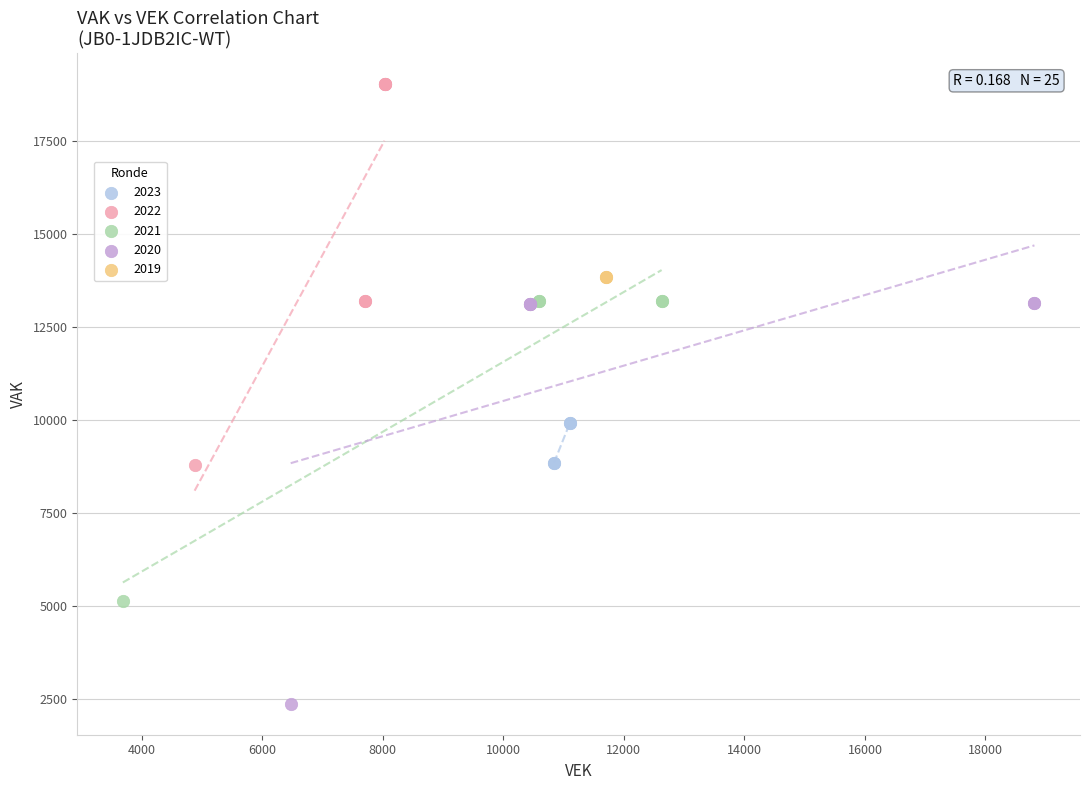

What are all the series names shown in the legend?

2023, 2022, 2021, 2020, 2019